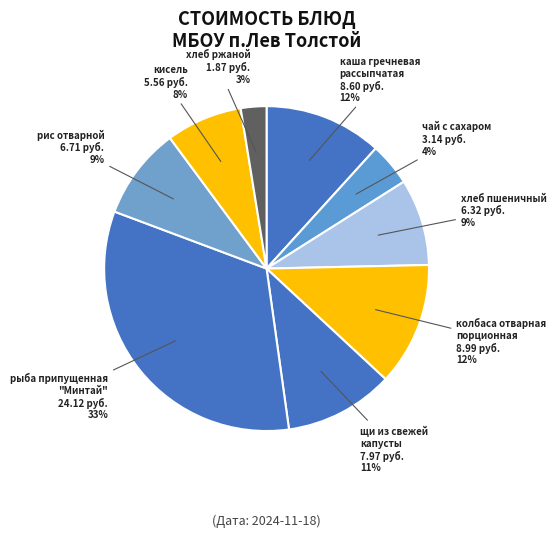

True or false: кисель accounts for 1% of the total.

False